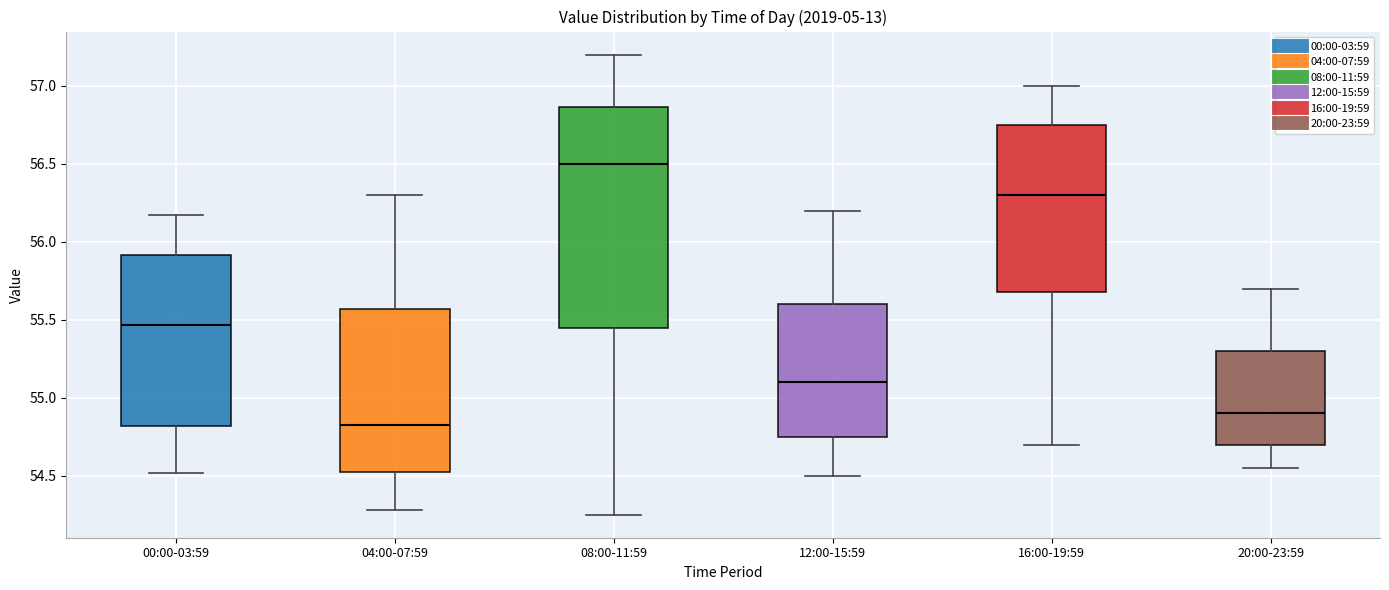

Comparing the boxes themselves (not the whiskers), which one is the tallest?

08:00-11:59